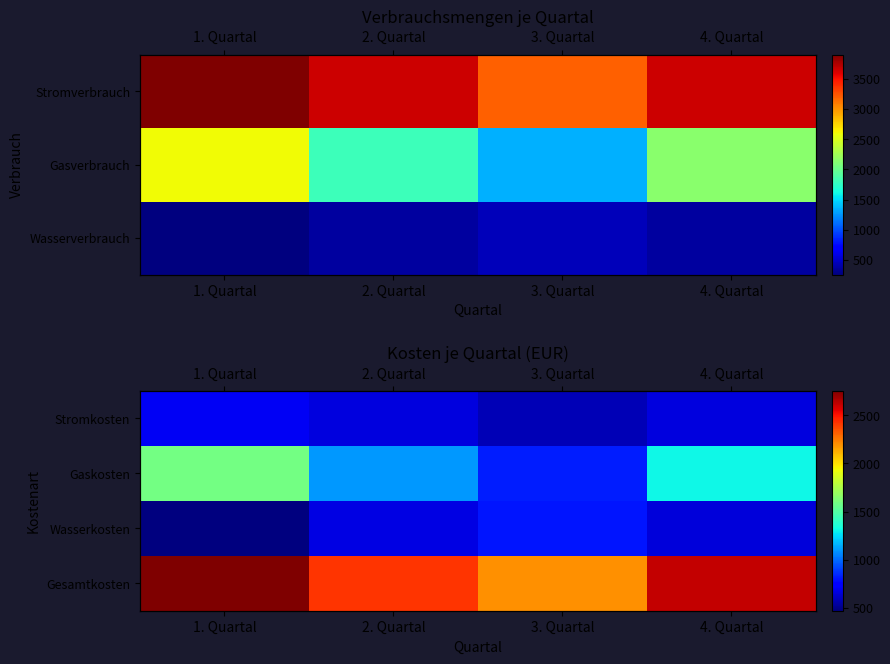

What is the total value across all series at 2. Quartal?

4842.0